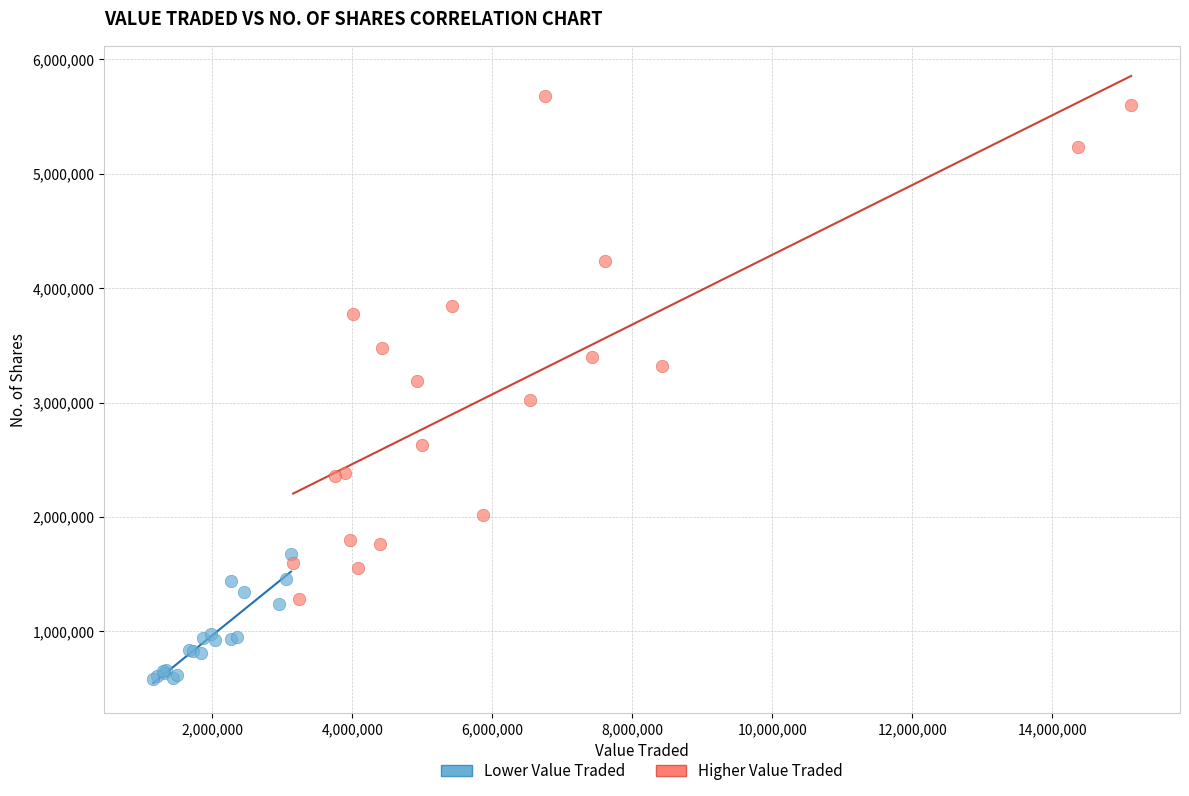

Which series reaches the maximum Y coordinate?

Higher Value Traded